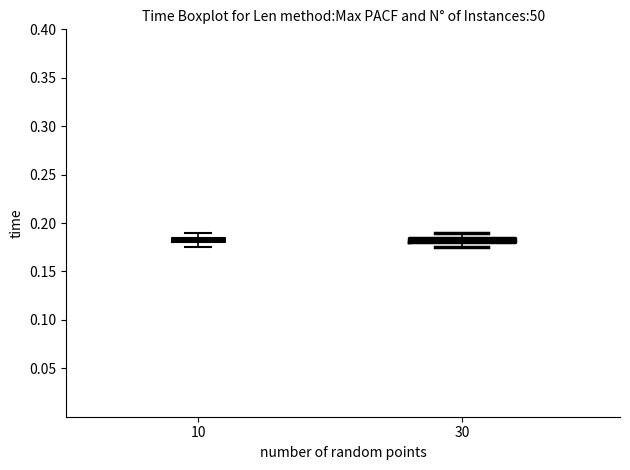

Where does the lower whisker of the box at x = 30 end on the y-axis? The values are not printed on the chart, so give them approximately, as read against the axis.

0.175